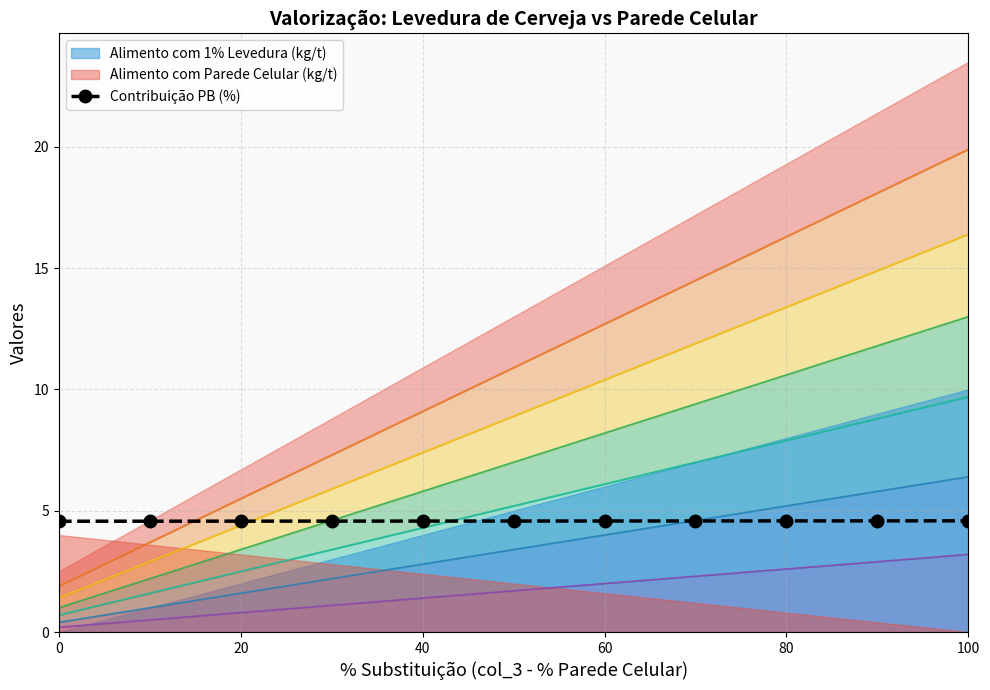

What is the minimum value for Contribuição PB (%)?

4.6